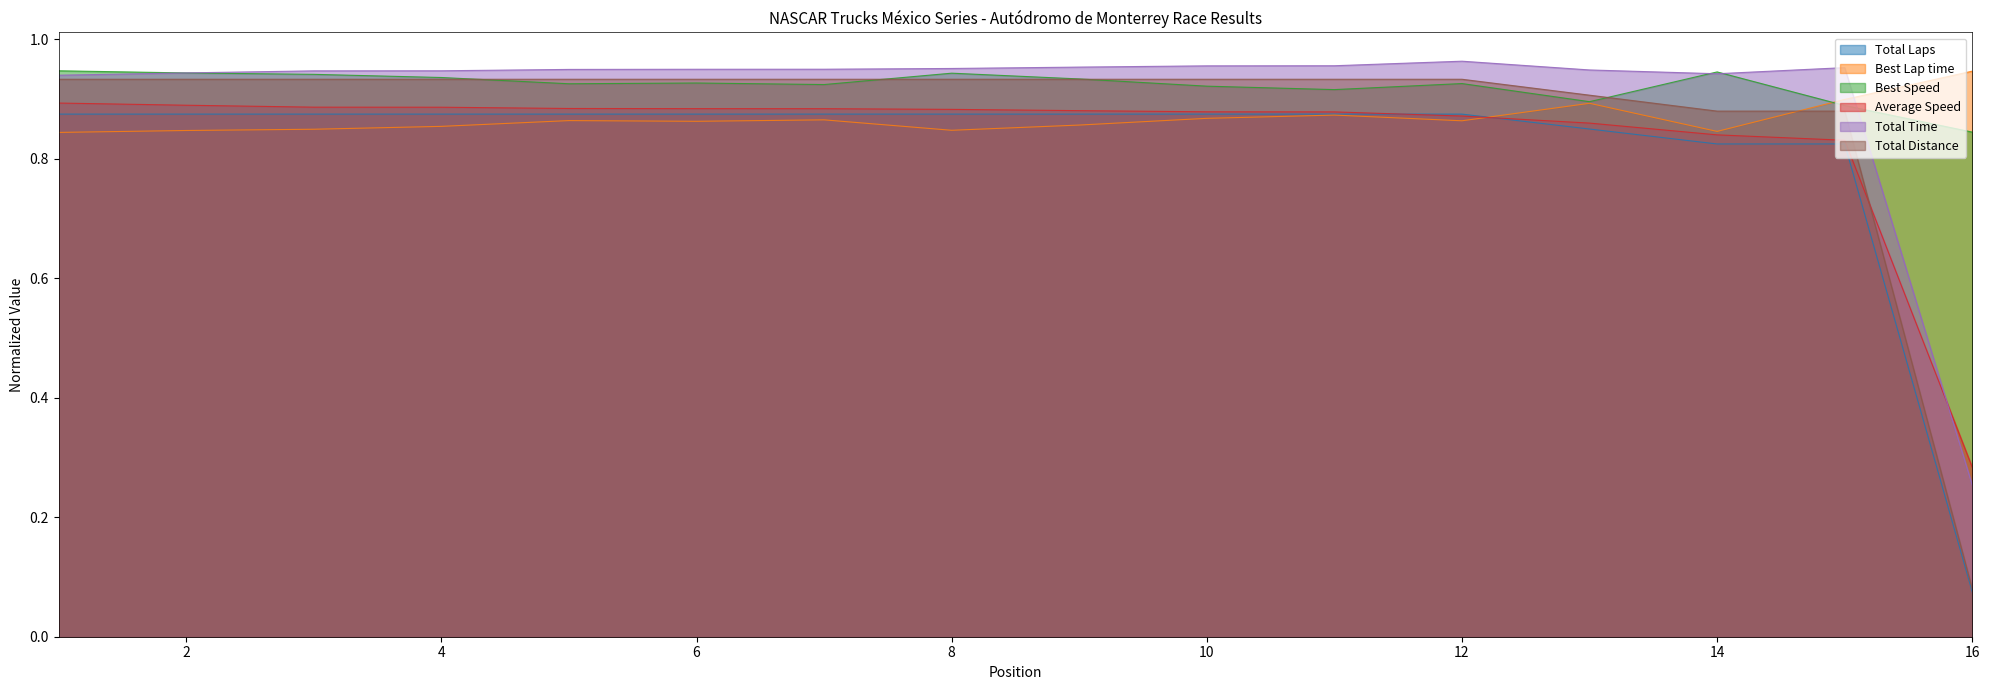

At which category does Best Lap time reach its first local peak?

5